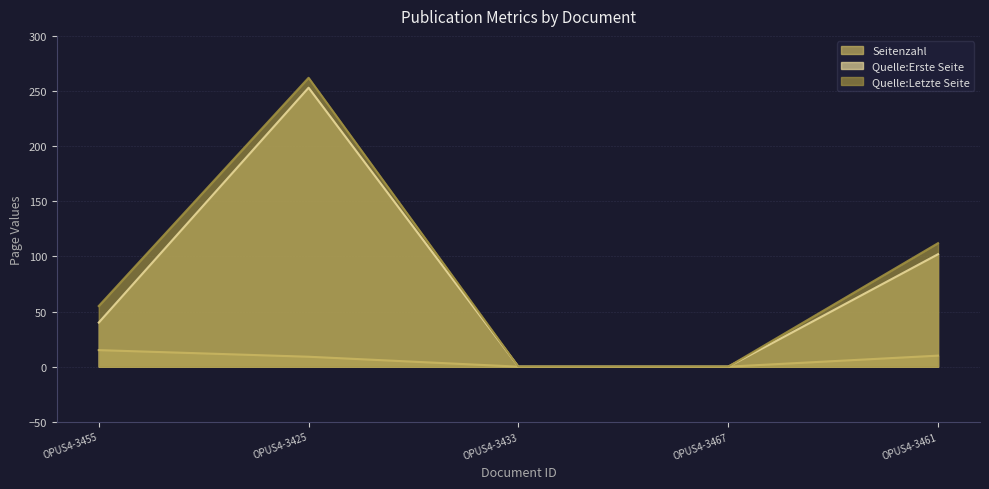

True or false: Quelle:Erste Seite and Quelle:Letzte Seite cross at least once.

False